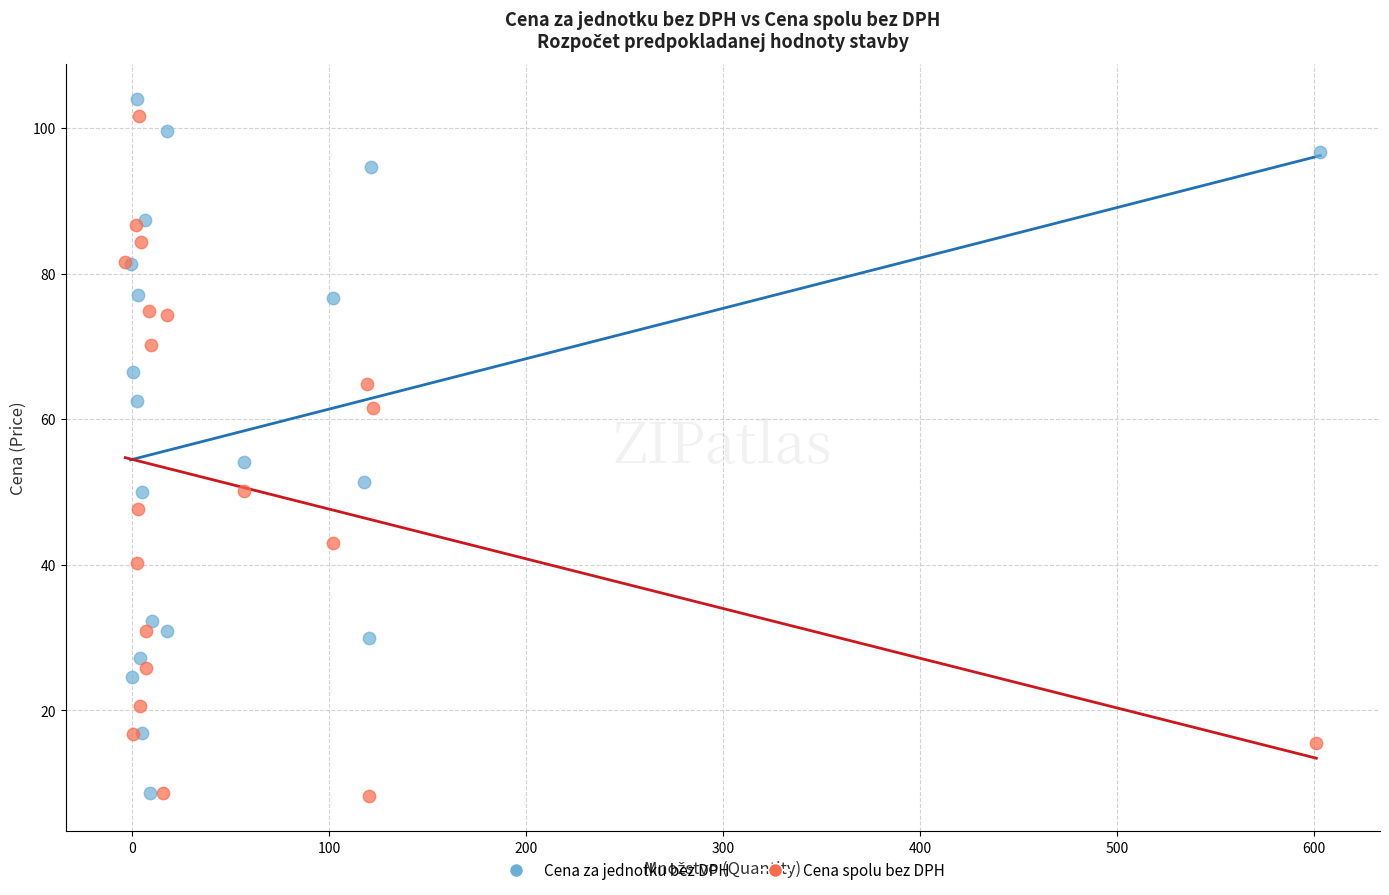

Which series contains the highest Y value?

Cena za jednotku bez DPH